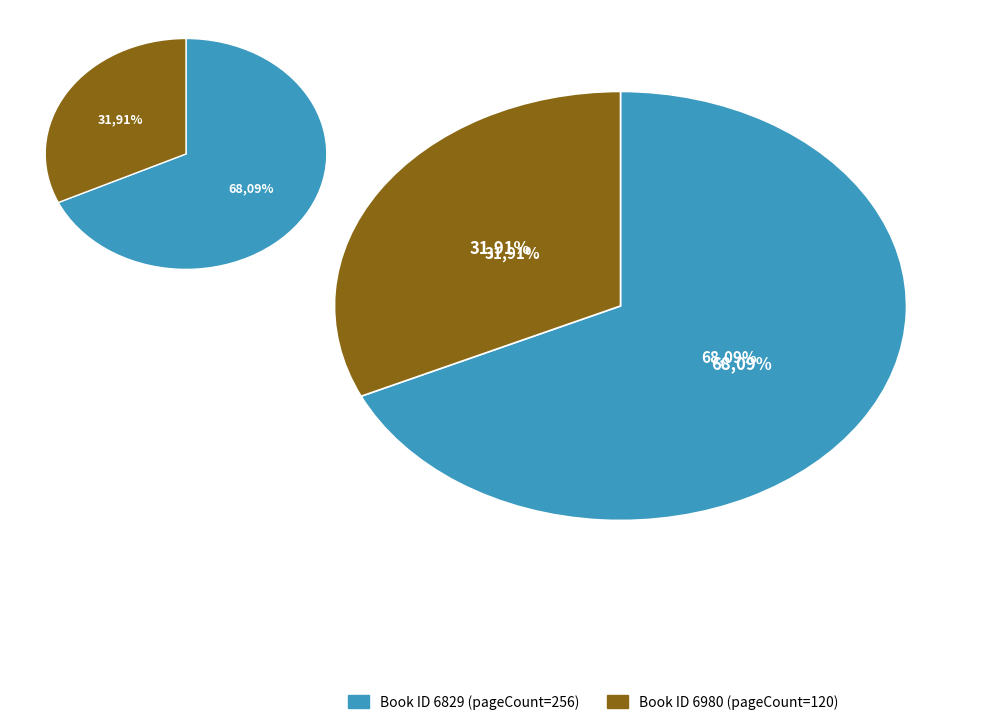

What percentage is the 6980 slice, to the nearest percent?

32%